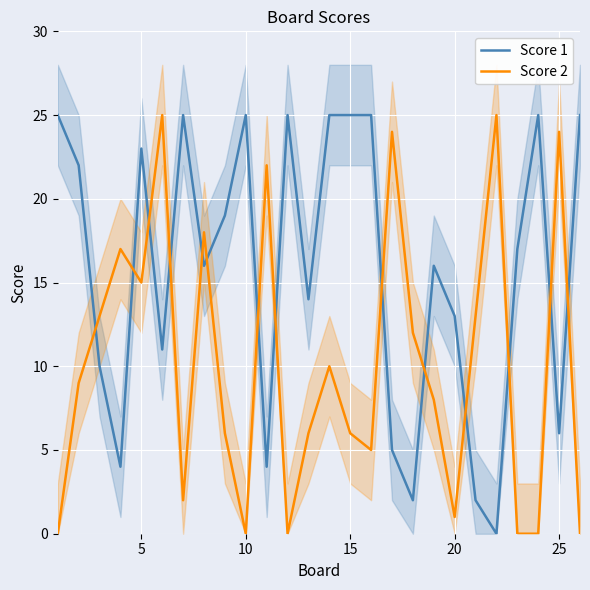

How many lines are shown in the chart?

2